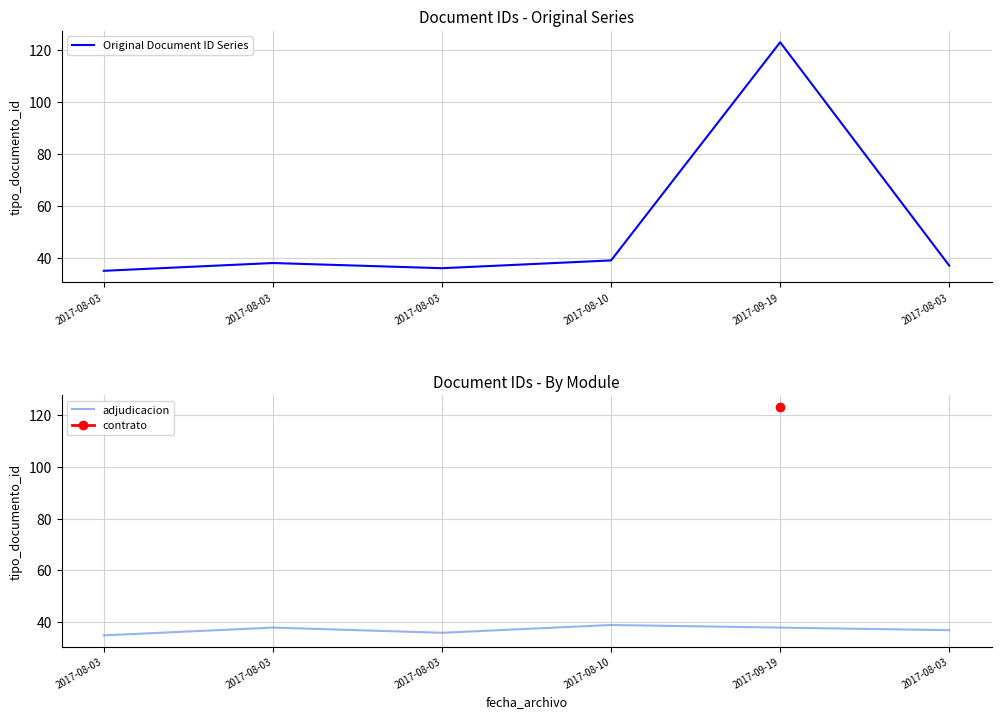

Where is the first local minimum?

2017-08-03